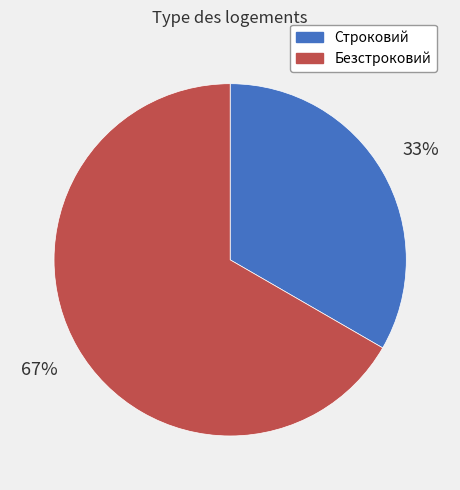

Do Строковий and Безстроковий together represent more than half of the pie?

Yes